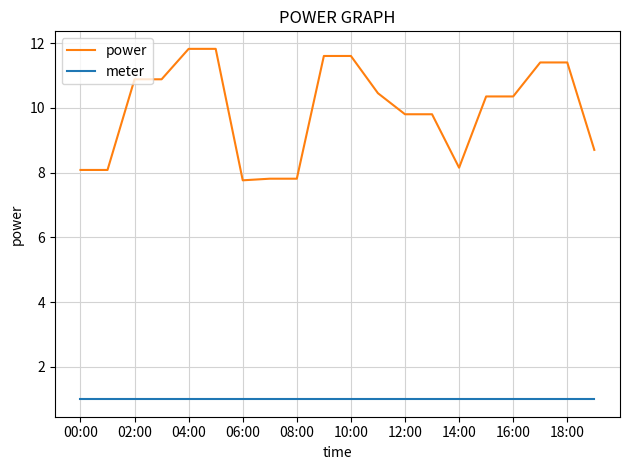

Rank the series by their maximum value, from lowest to highest.

meter, power